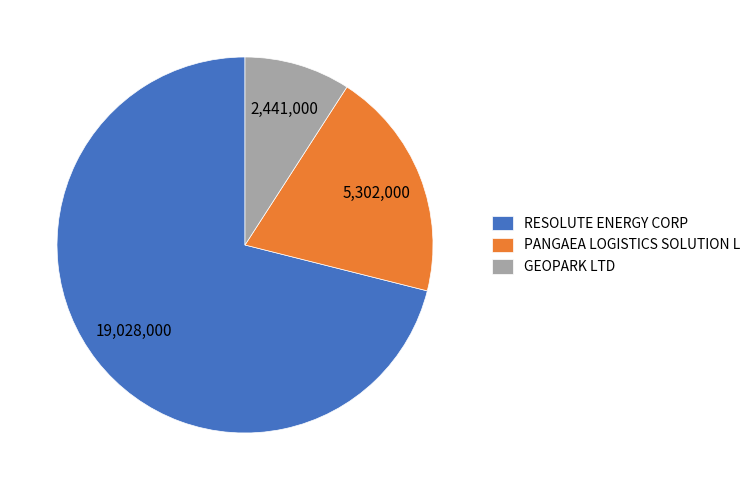

Does RESOLUTE ENERGY CORP account for over 50% of the chart?

Yes